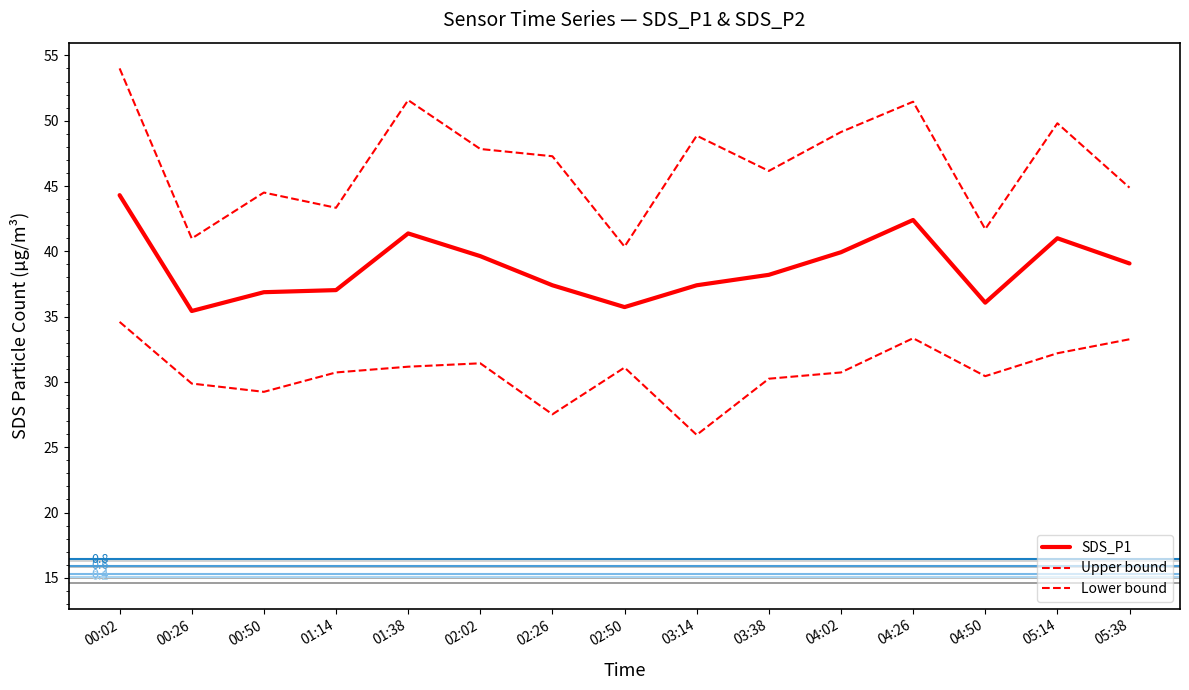

True or false: Lower bound has a value of 31.2 at 01:38.

True